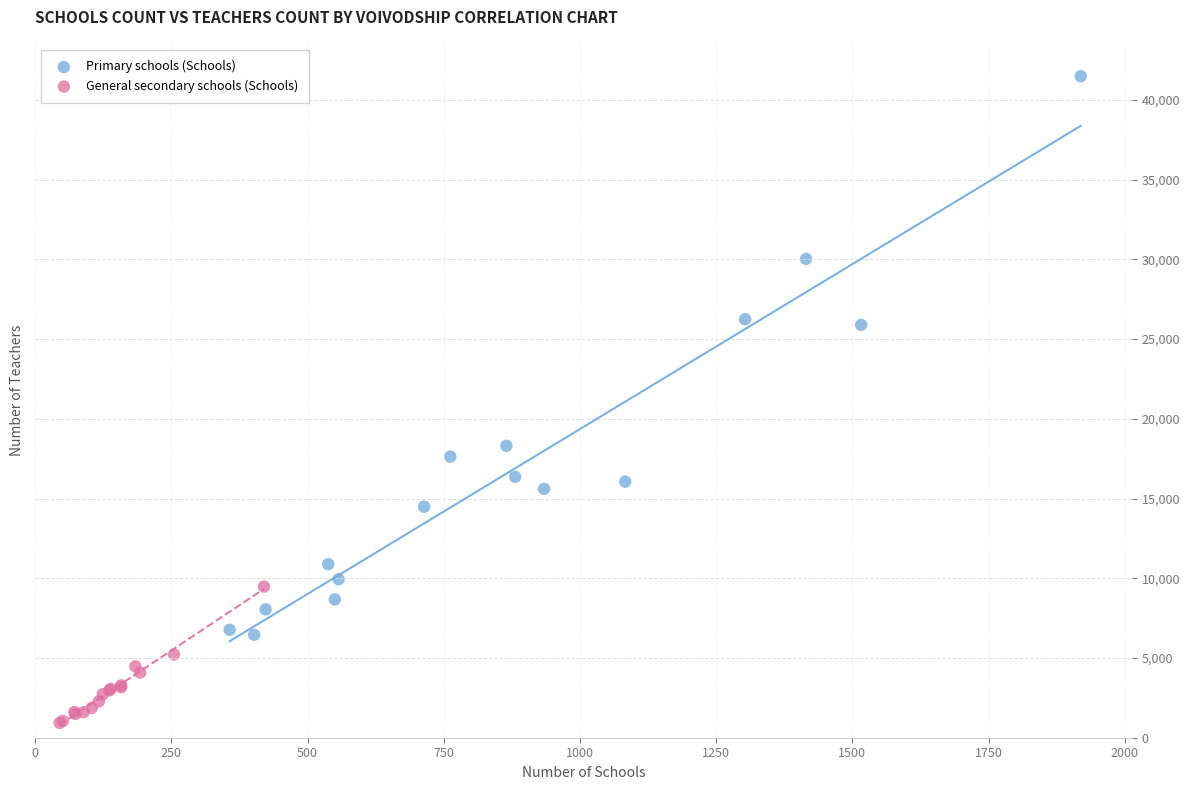

Which series reaches the maximum Y coordinate?

Primary schools (Schools)